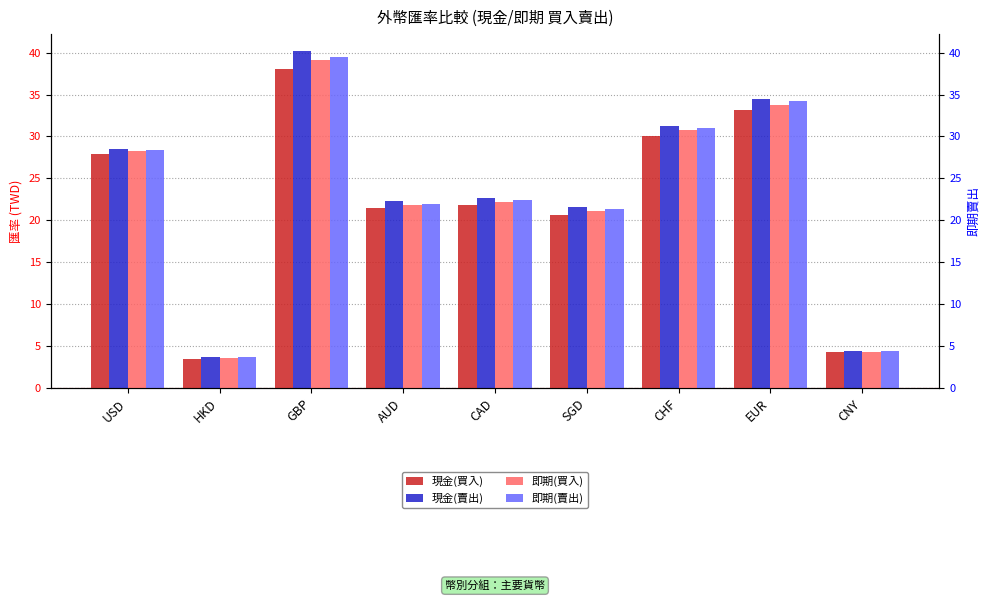

What is the approximate value of 現金(買入) at AUD?

21.5